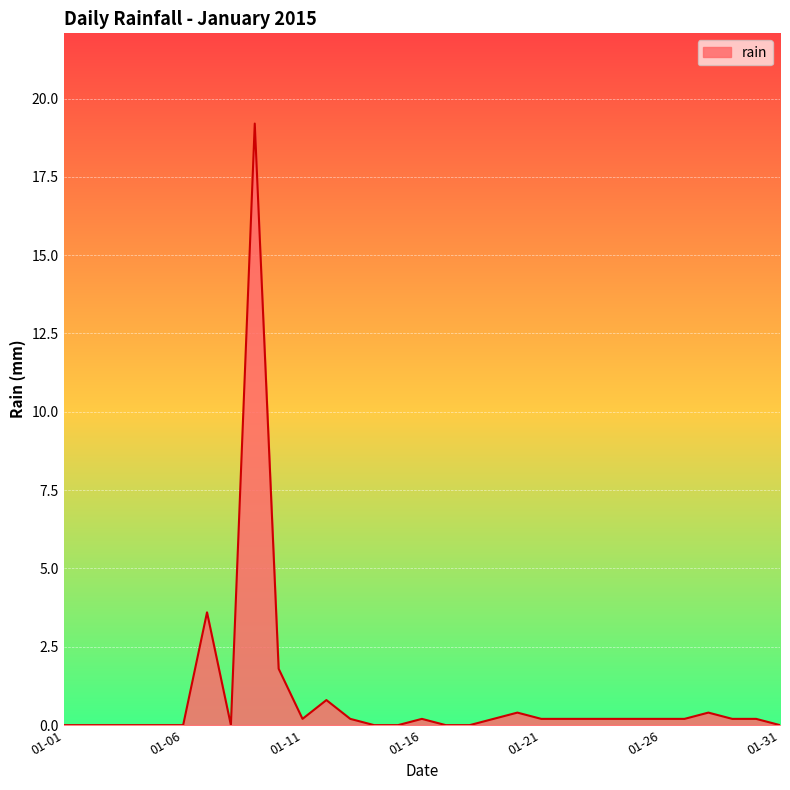

What is the sum of all values?

28.8